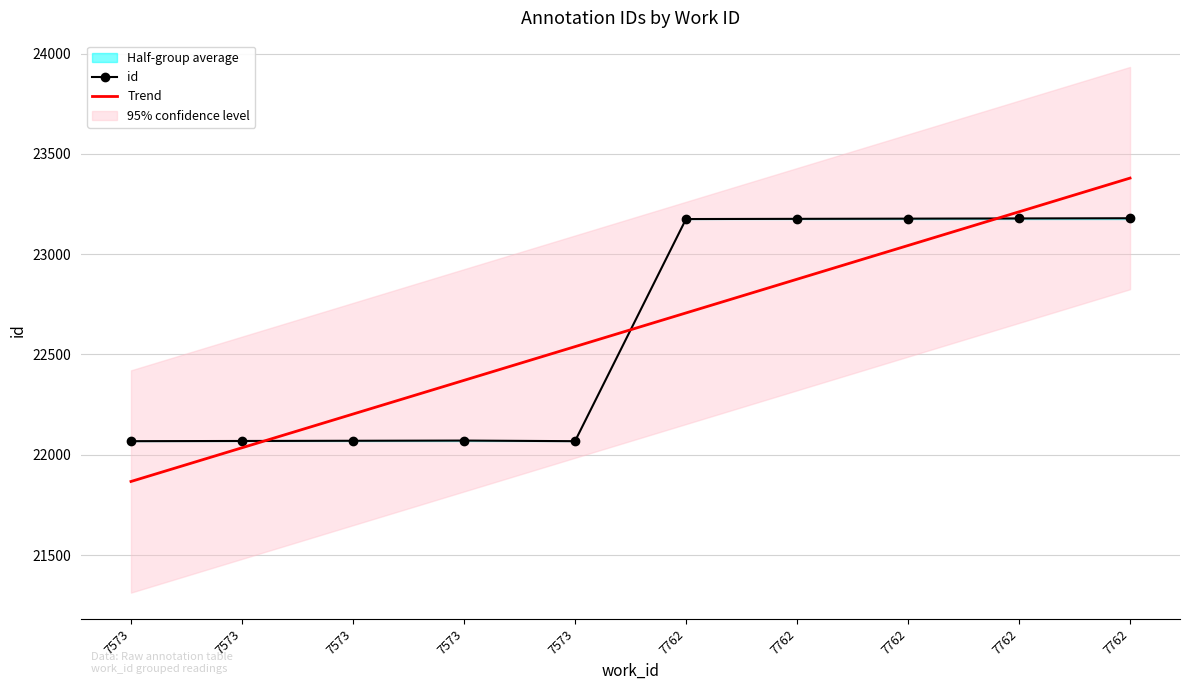

Which series has the largest total across all categories?

id